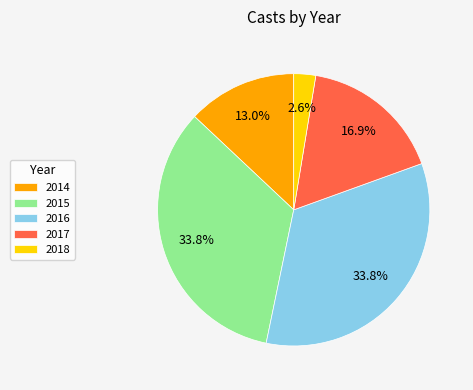

Approximately how many times larger is the value at 2015 compared to 2017?

2.0